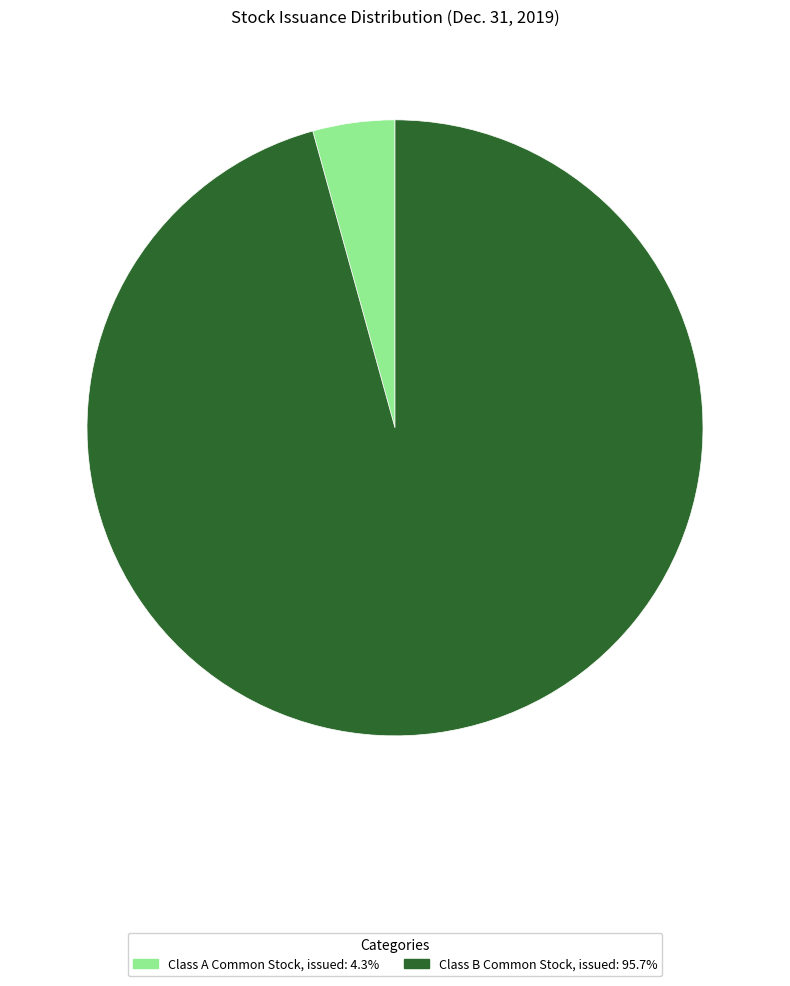

Does any single category account for the majority?

Yes